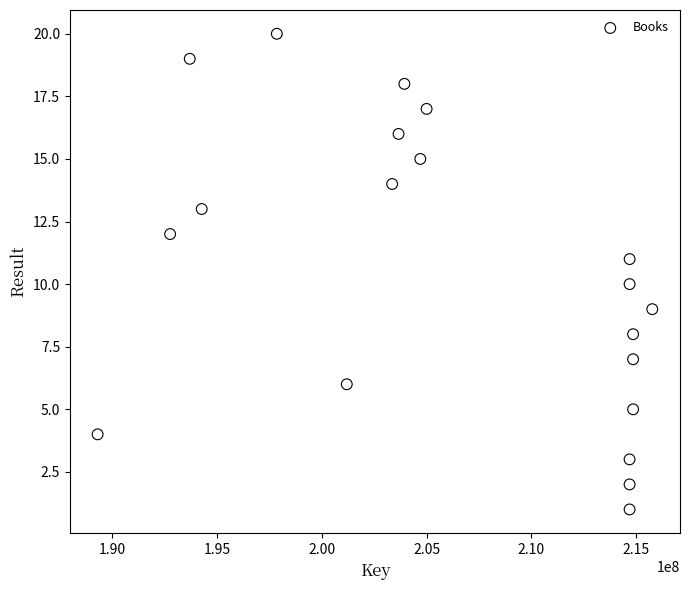

What is the range of X values (max minus min)?

26466914